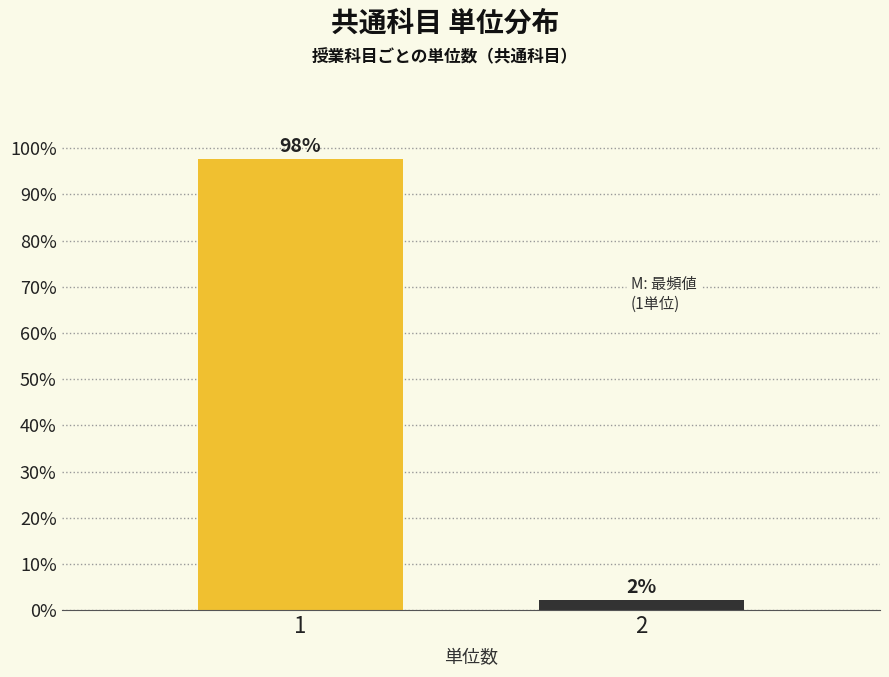

What is the value of the 1st bar from the left?

97.7